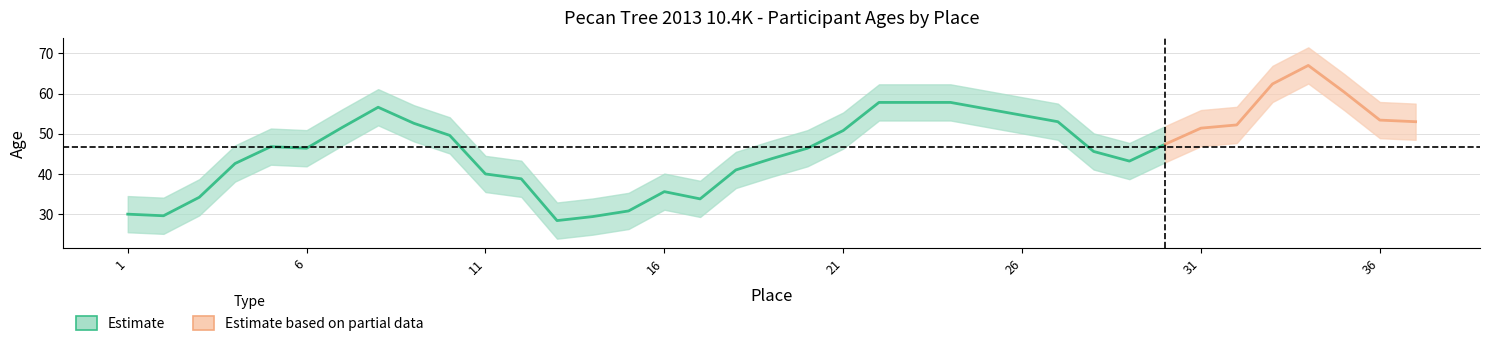

The value at 31 is 22. True or false?

False